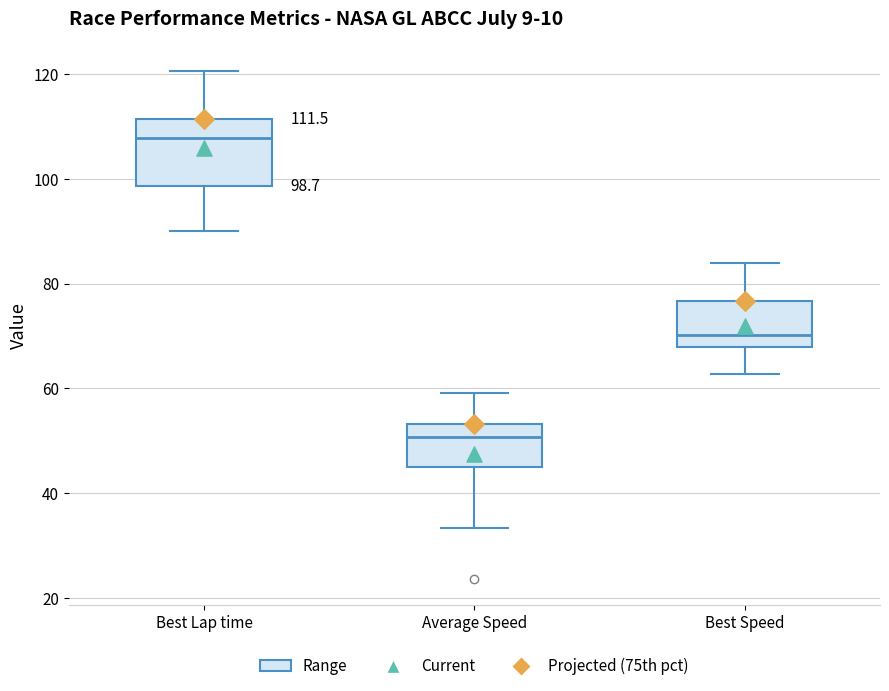

Which box has the highest median line?

Best Lap time